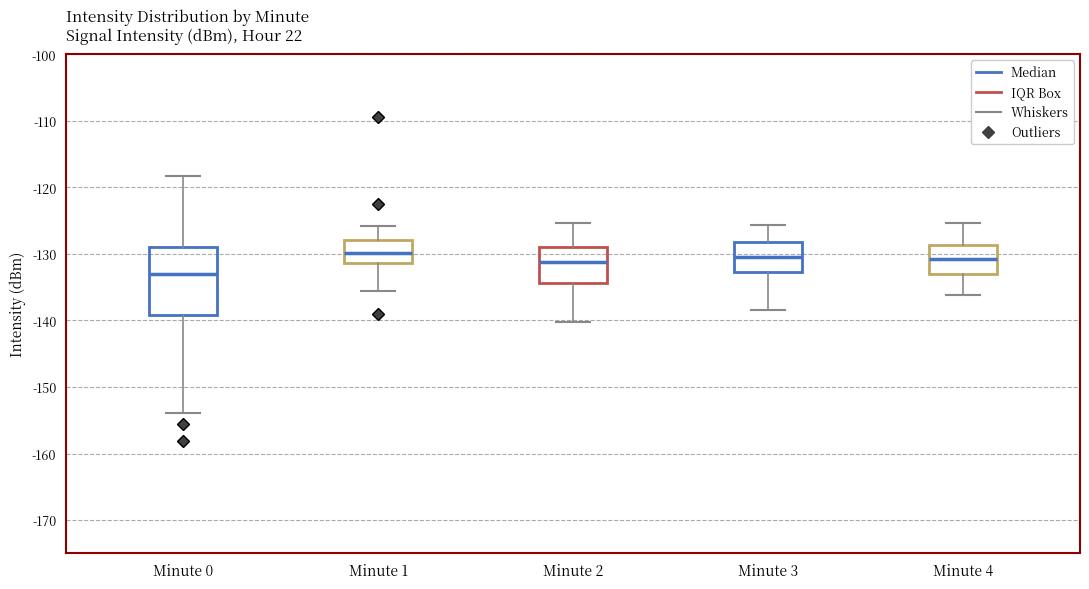

Comparing the boxes themselves (not the whiskers), which one is the tallest?

Minute 0